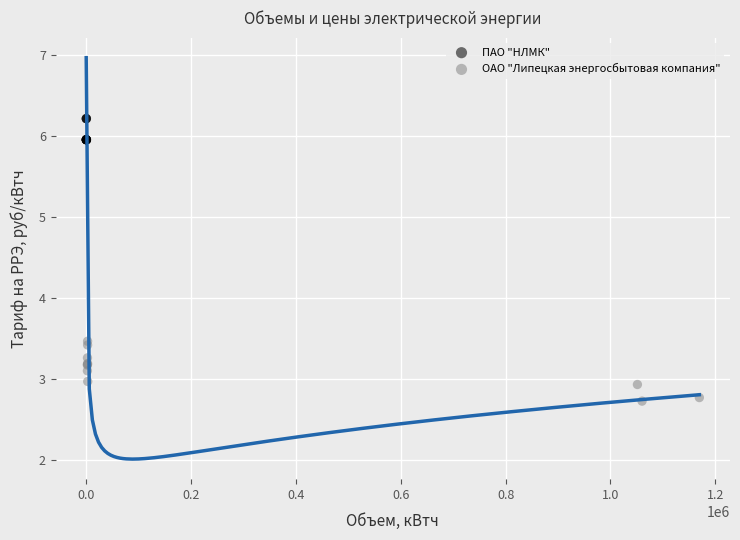

Which series reaches the maximum Y coordinate?

ПАО "НЛМК"